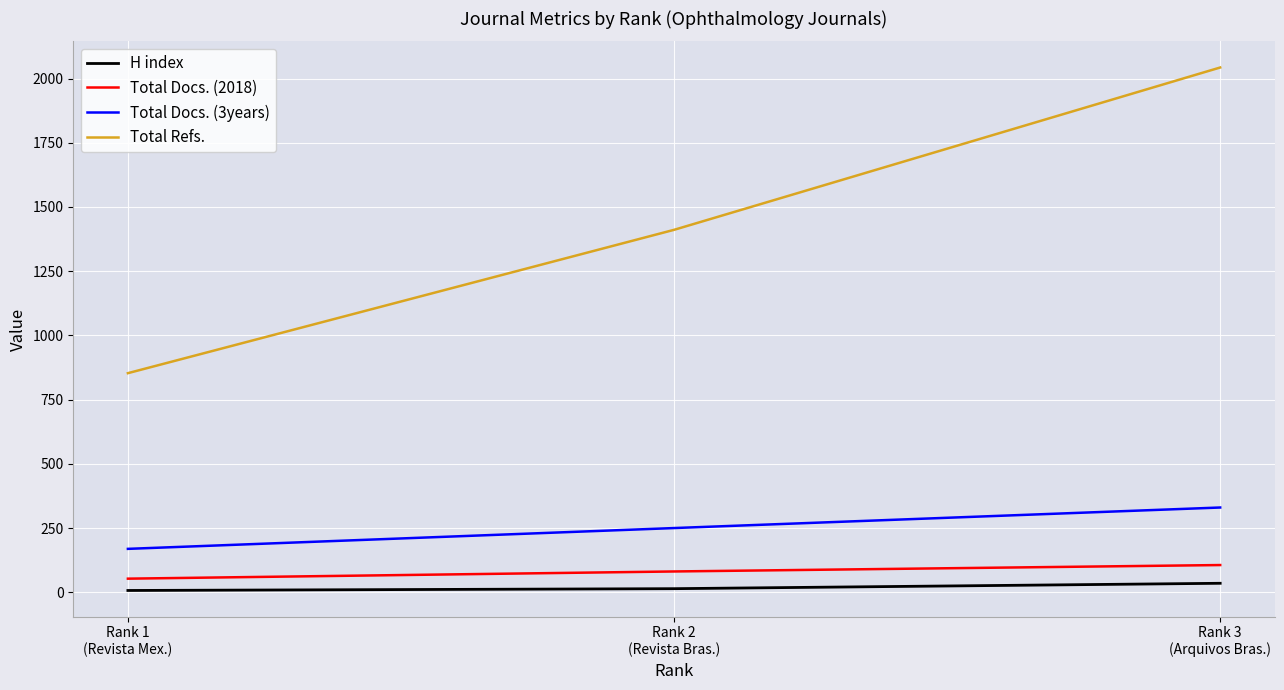

Is it true that Total Refs. equals 1411 at Rank 2
(Revista Bras.)?

True